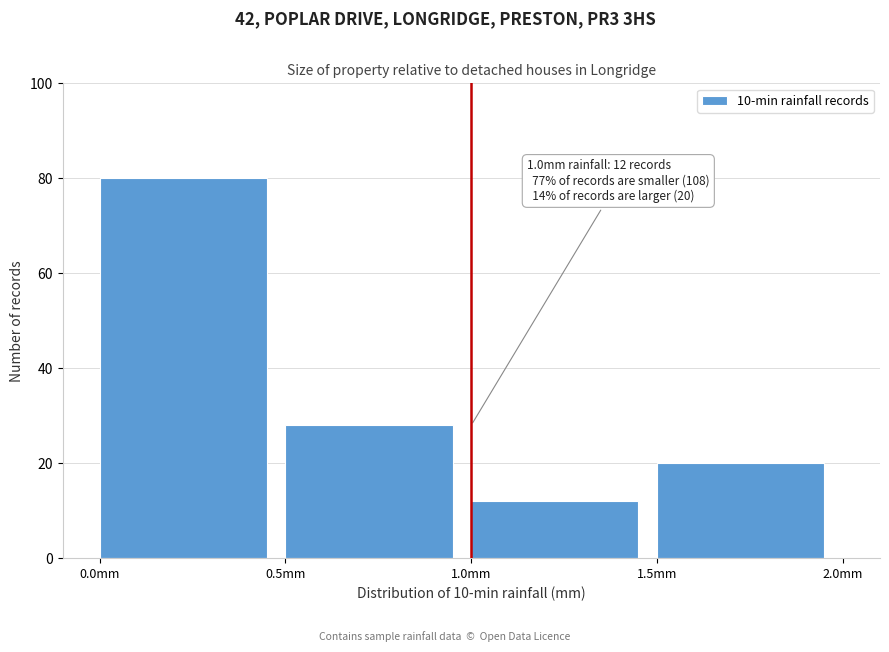

Over which range of the x-axis is the bar tallest?

0.0 to 0.5